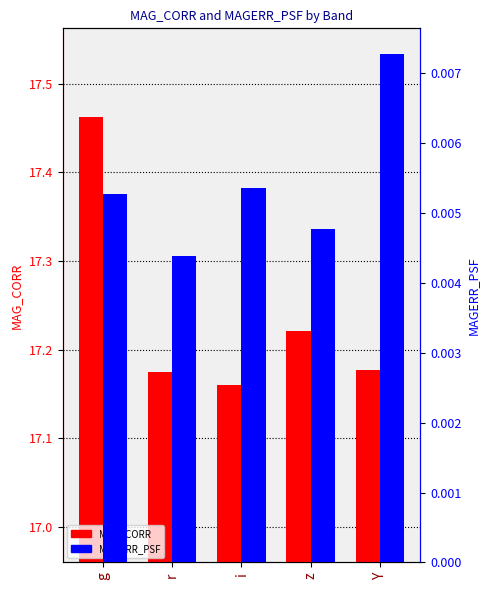

Reading right to left, transcribe all the data shown in this chart.

MAG_CORR: 17.2	17.2	17.2	17.2	17.5
MAGERR_PSF: 0.0	0.0	0.0	0.0	0.0